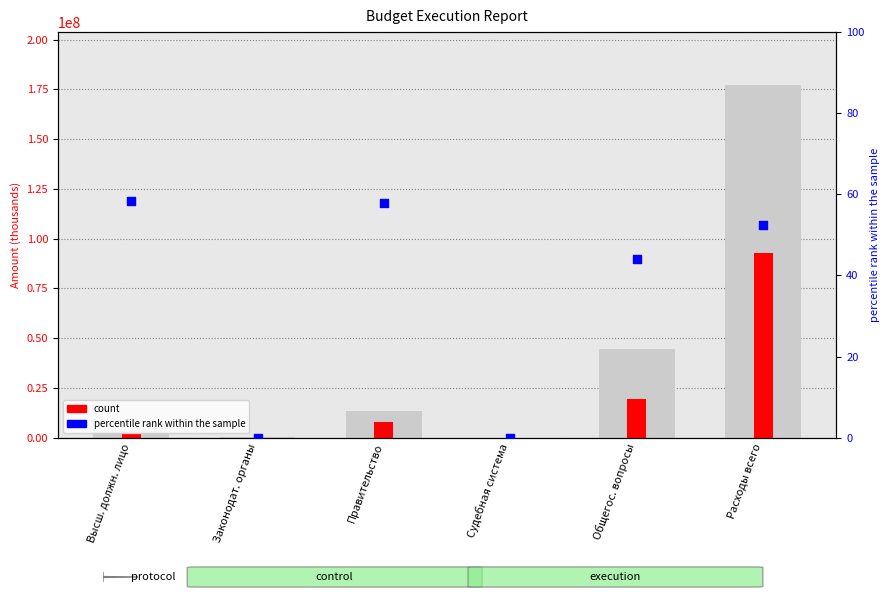

What are all the series names shown in the legend?

count, percentile rank within the sample